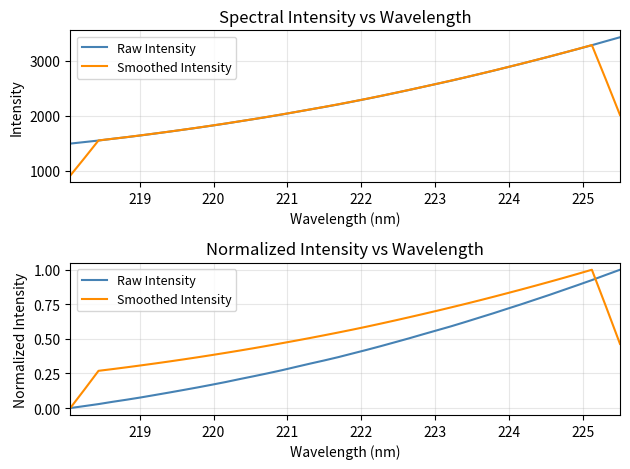

Is it true that Smoothed Intensity equals 0.3 at 38?

False